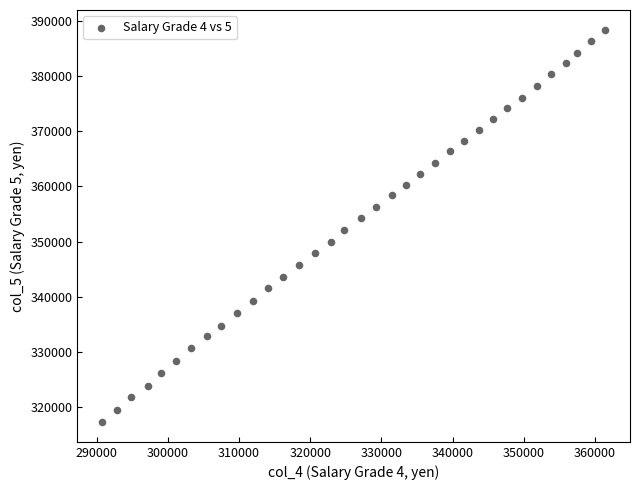

What is the range of X values (max minus min)?

70600